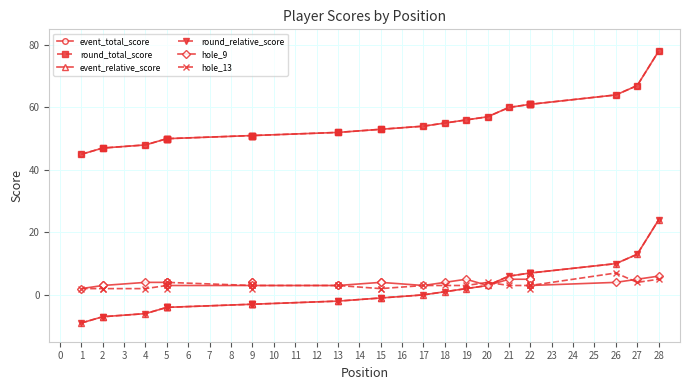

True or false: round_total_score and hole_9 intersect in this chart.

False